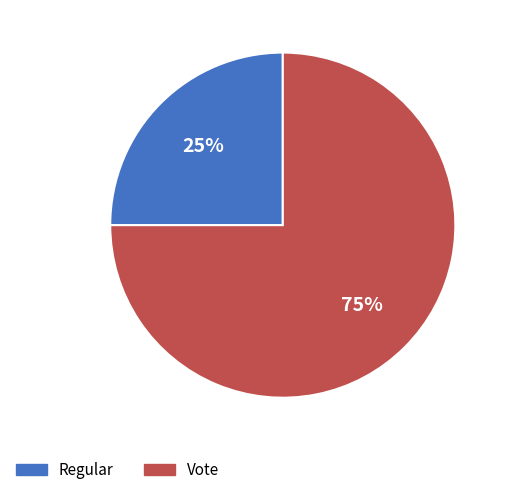

How many slices are in this pie chart?

2